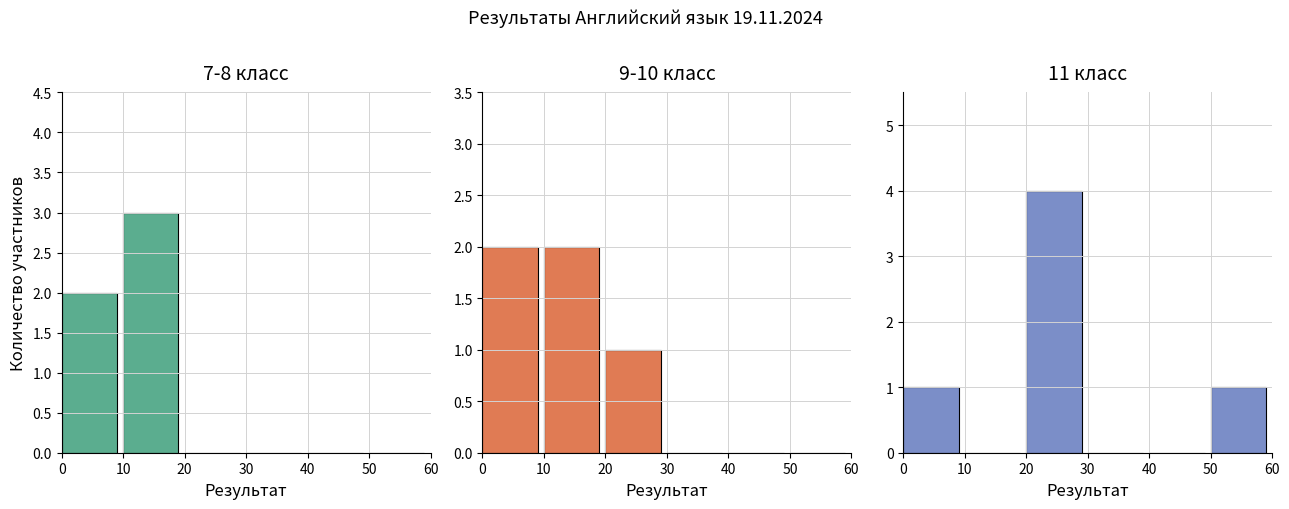

Count the number of data series in this chart.

3